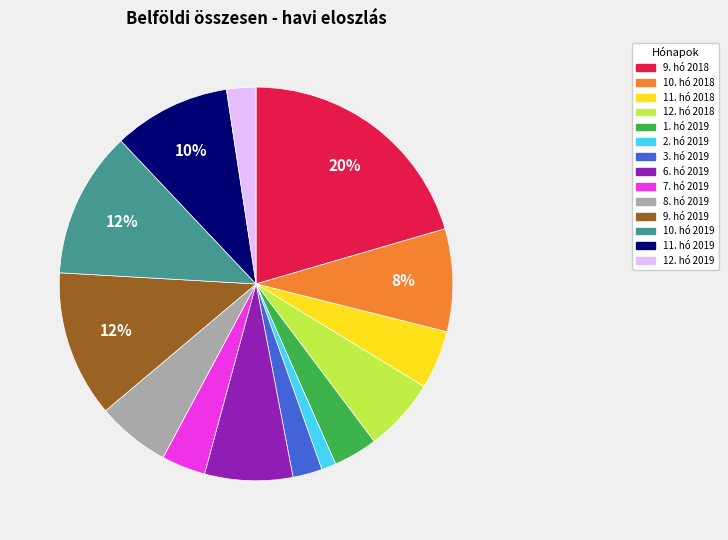

To the nearest percent, what is the combined percentage of 12. hó 2019 and 9. hó 2019?

14%